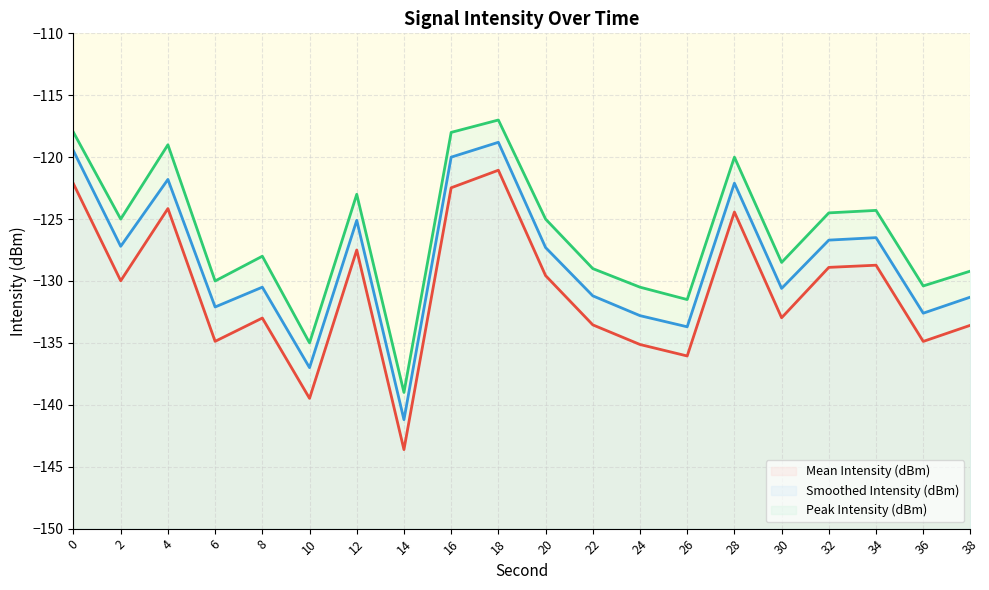

What is the total value across all series at 12?

-375.6